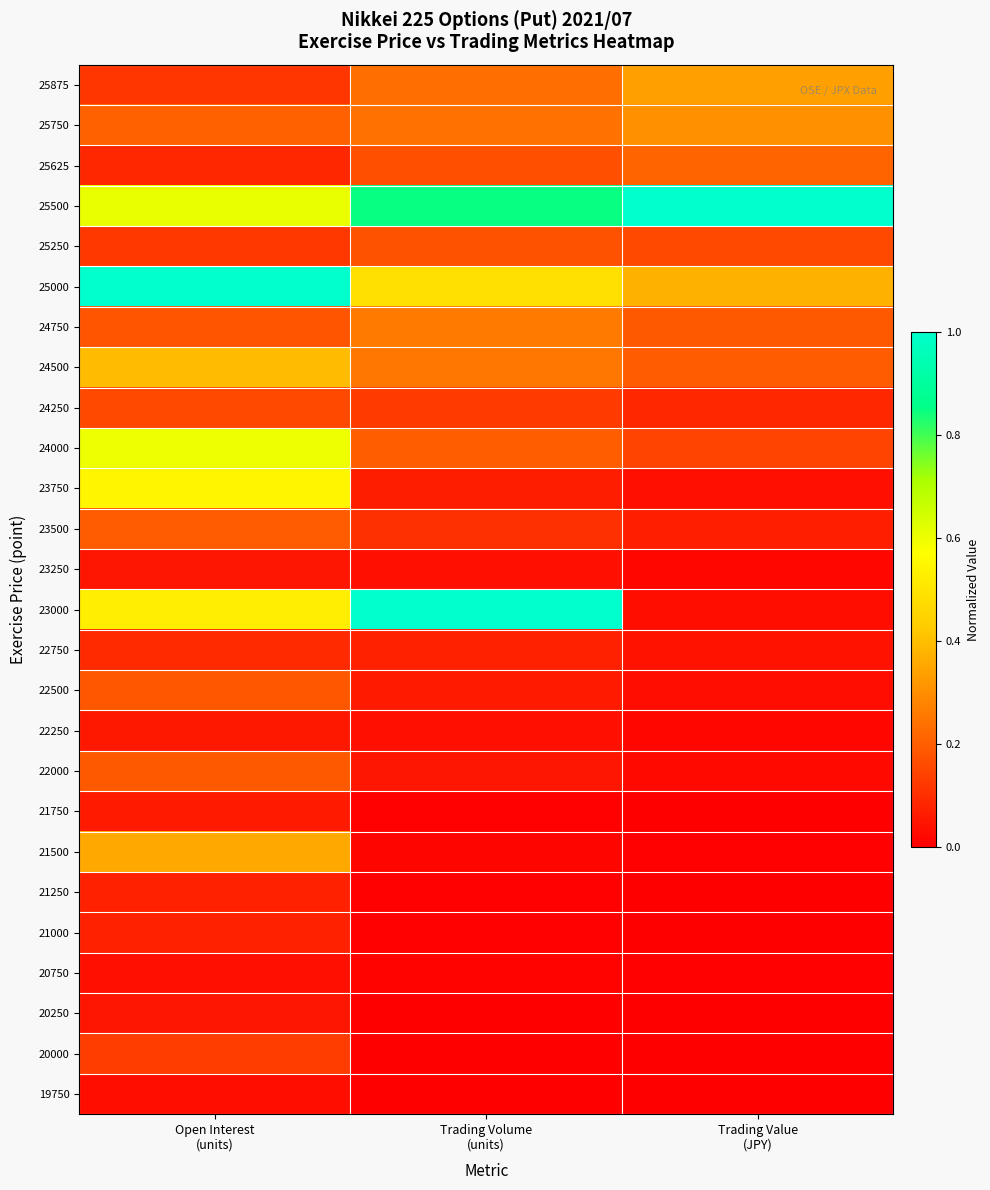

At which category is the sum across all series the highest?

Open Interest
(units)